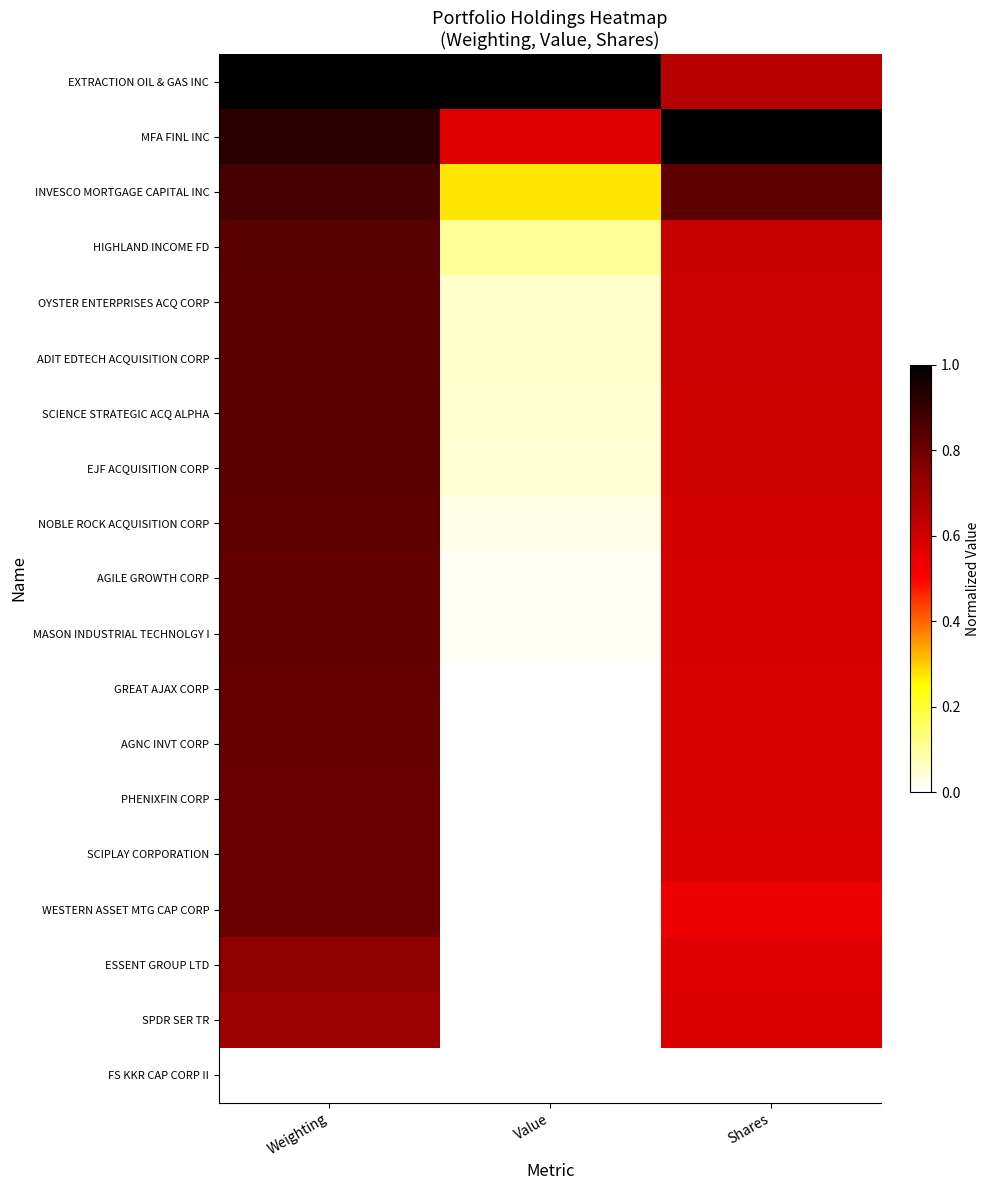

Reading left to right, what are all the values shown in this chart?

EXTRACTION OIL & GAS INC: Weighting=1.0	Value=1.0	Shares=0.7
MFA FINL INC: Weighting=0.9	Value=0.6	Shares=1.0
INVESCO MORTGAGE CAPITAL INC: Weighting=0.9	Value=0.3	Shares=0.8
HIGHLAND INCOME FD: Weighting=0.8	Value=0.1	Shares=0.6
OYSTER ENTERPRISES ACQ CORP: Weighting=0.8	Value=0.1	Shares=0.6
ADIT EDTECH ACQUISITION CORP: Weighting=0.8	Value=0.1	Shares=0.6
SCIENCE STRATEGIC ACQ ALPHA: Weighting=0.8	Value=0.0	Shares=0.6
EJF ACQUISITION CORP: Weighting=0.8	Value=0.0	Shares=0.6
NOBLE ROCK ACQUISITION CORP: Weighting=0.8	Value=0.0	Shares=0.6
AGILE GROWTH CORP: Weighting=0.8	Value=0.0	Shares=0.6
MASON INDUSTRIAL TECHNOLGY I: Weighting=0.8	Value=0.0	Shares=0.6
GREAT AJAX CORP: Weighting=0.8	Value=0.0	Shares=0.6
AGNC INVT CORP: Weighting=0.8	Value=0.0	Shares=0.6
PHENIXFIN CORP: Weighting=0.8	Value=0.0	Shares=0.6
SCIPLAY CORPORATION: Weighting=0.8	Value=0.0	Shares=0.6
WESTERN ASSET MTG CAP CORP: Weighting=0.8	Value=0.0	Shares=0.5
ESSENT GROUP LTD: Weighting=0.7	Value=0.0	Shares=0.6
SPDR SER TR: Weighting=0.7	Value=0.0	Shares=0.6
FS KKR CAP CORP II: Weighting=0.0	Value=0.0	Shares=0.0